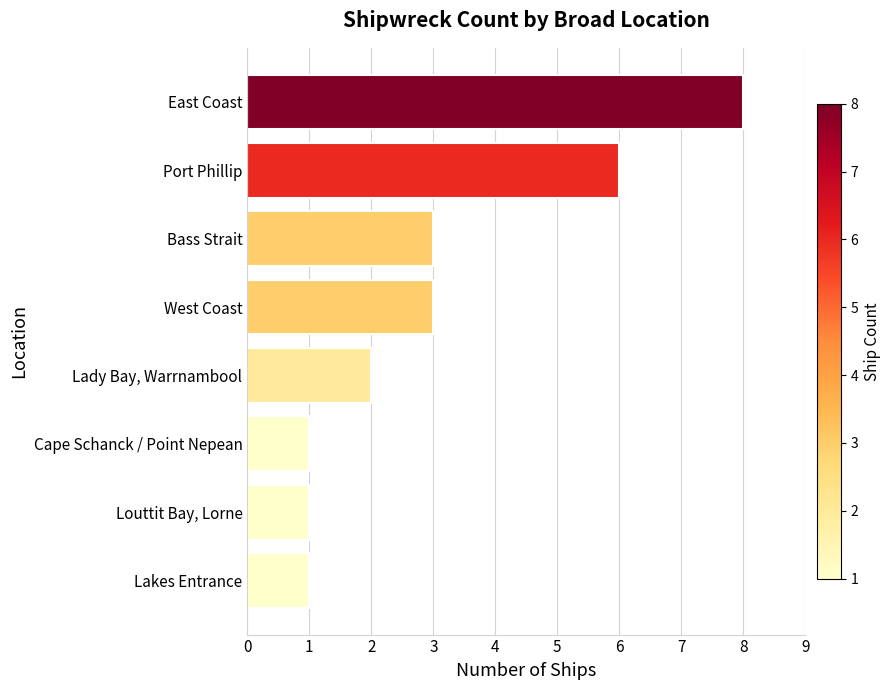

How many values are between 1 and 6?

7